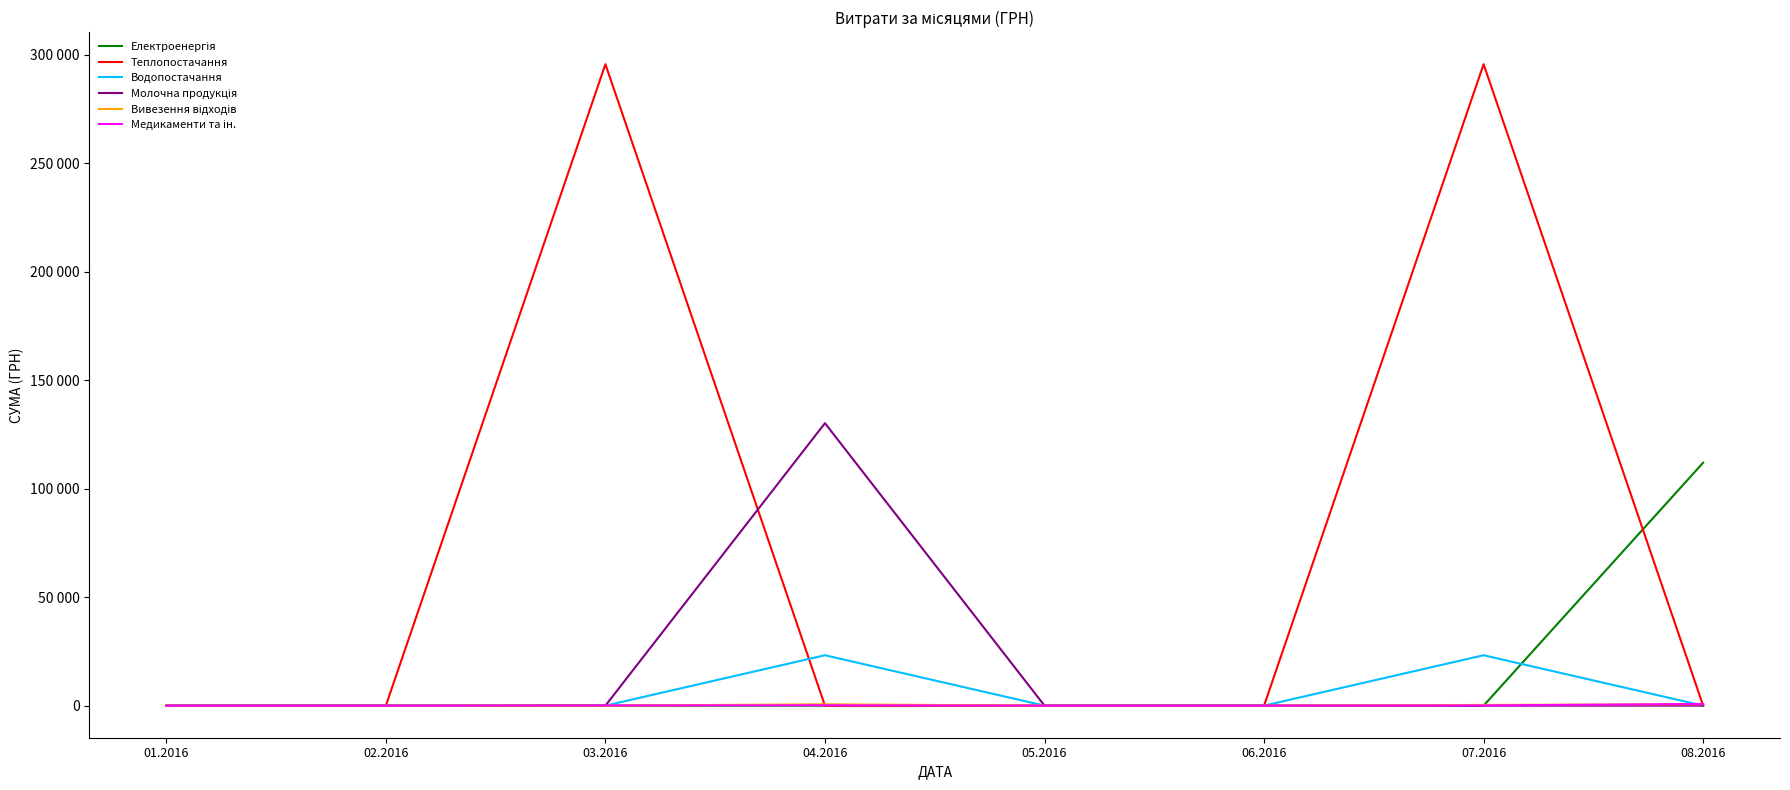

Does the chart display data point markers on the line(s)?

No